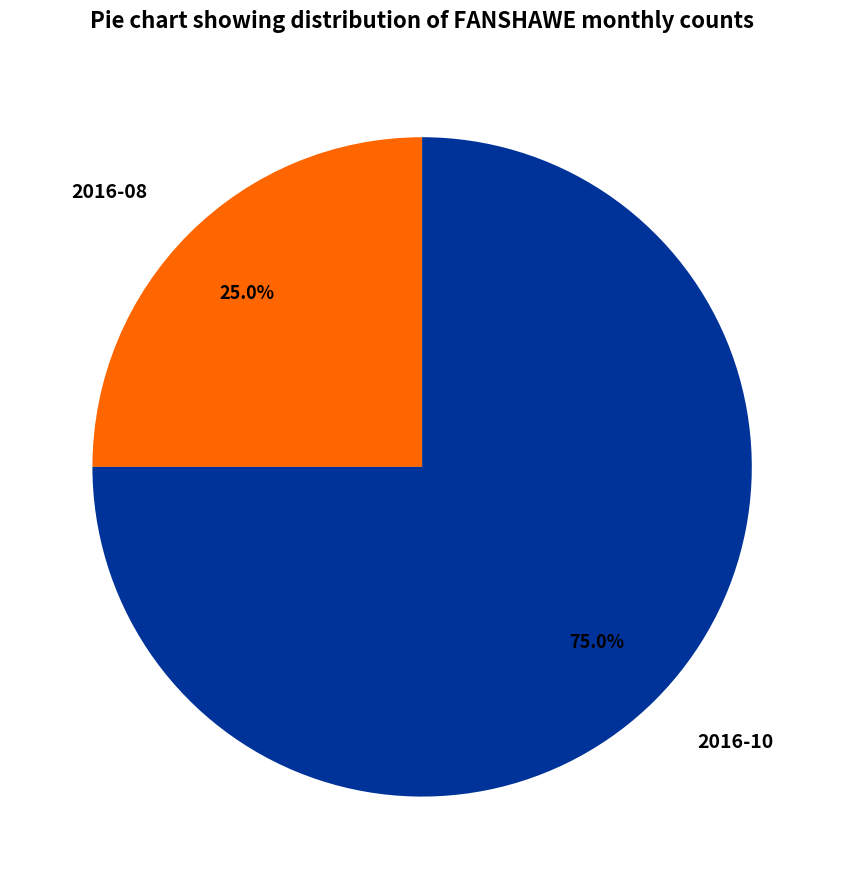

Between 2016-10 and 2016-08, which is larger?

2016-10